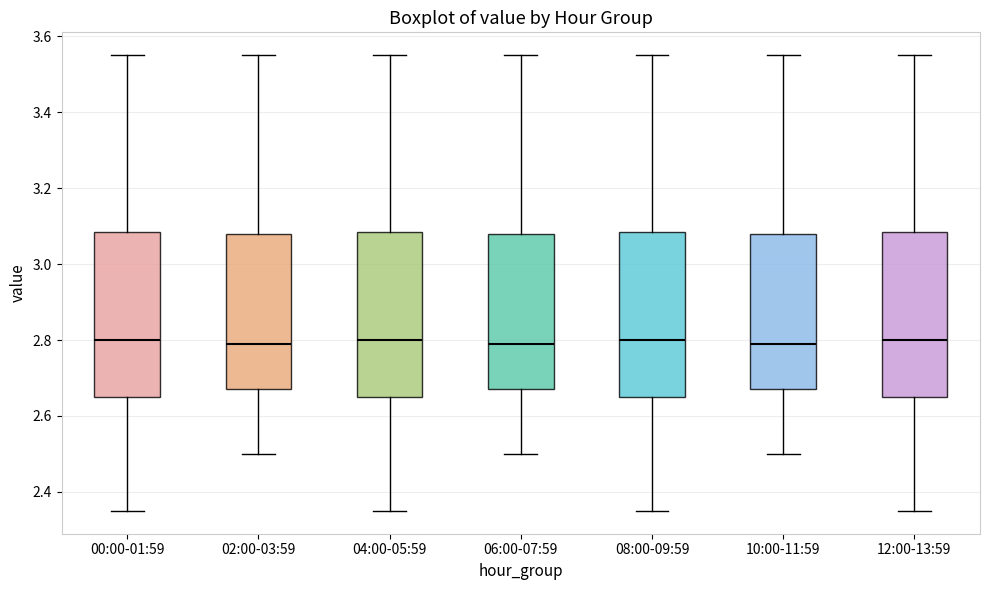

Reading left to right, read every box against the y-axis: the position of its median line, the range the box covers, and the ends of its whiskers. The values are not printed on the chart, so give them approximately, as read against the axis.

00:00-01:59: median 2.80, box 2.66 to 3.08, whiskers 2.36 to 3.56
02:00-03:59: median 2.80, box 2.68 to 3.08, whiskers 2.50 to 3.56
04:00-05:59: median 2.80, box 2.66 to 3.08, whiskers 2.36 to 3.56
06:00-07:59: median 2.80, box 2.68 to 3.08, whiskers 2.50 to 3.56
08:00-09:59: median 2.80, box 2.66 to 3.08, whiskers 2.36 to 3.56
10:00-11:59: median 2.80, box 2.68 to 3.08, whiskers 2.50 to 3.56
12:00-13:59: median 2.80, box 2.66 to 3.08, whiskers 2.36 to 3.56